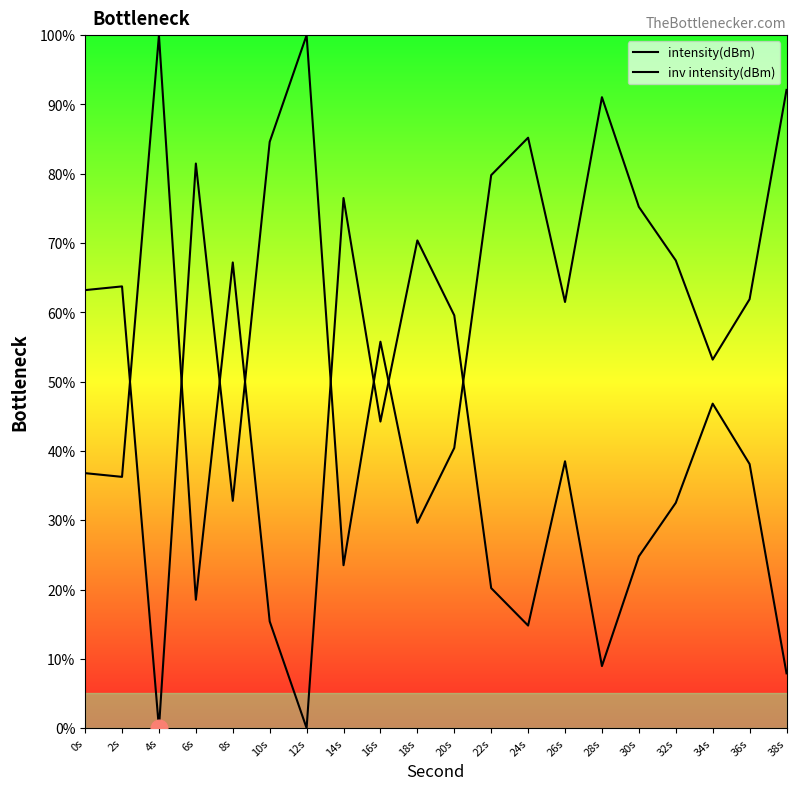

How many values in the inv intensity(dBm) series are below 36?

9